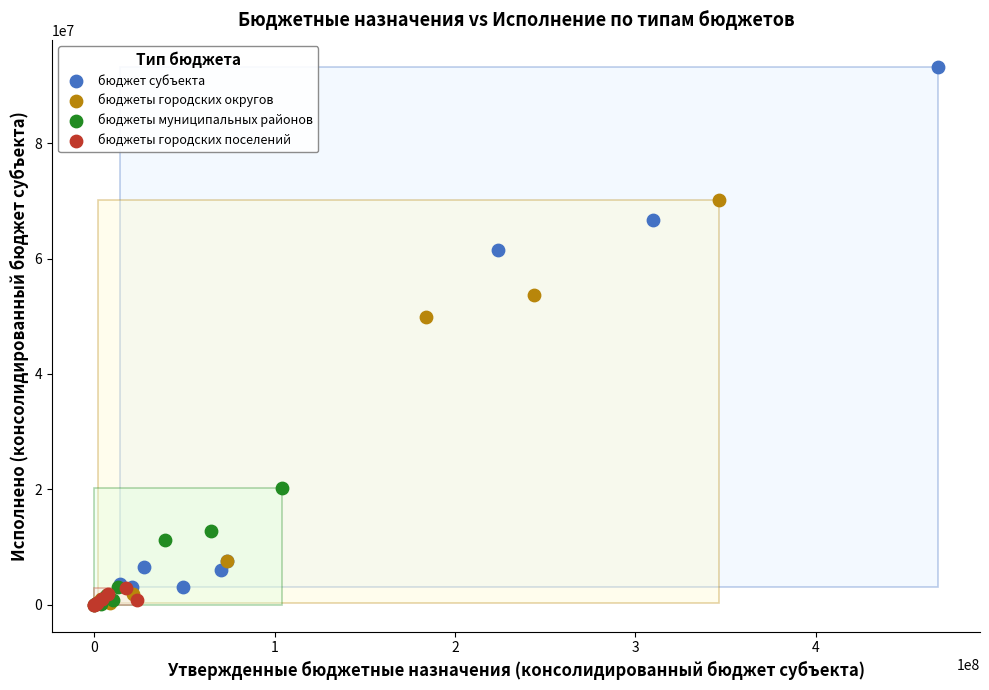

Which series has the largest Y range (max minus min)?

бюджет субъекта